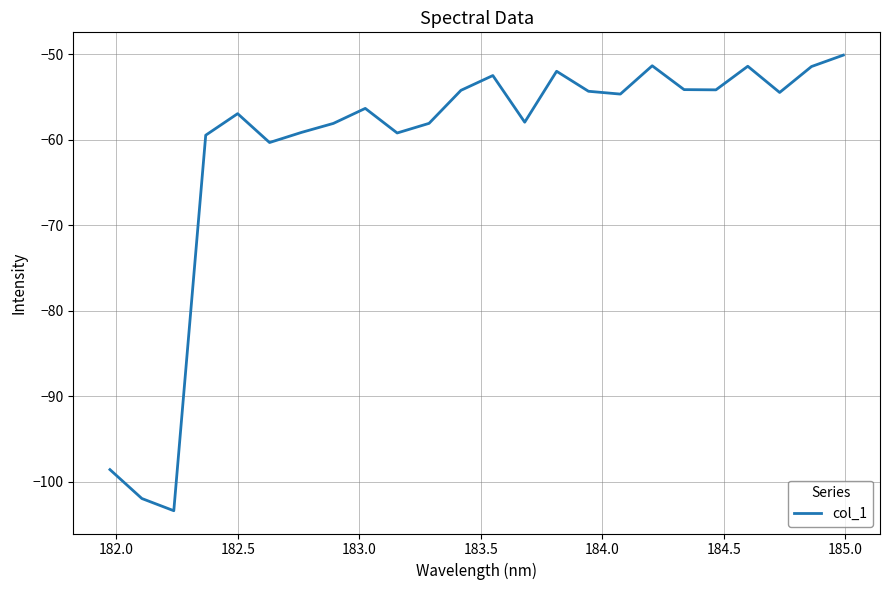

What is the smallest value displayed?

-103.4